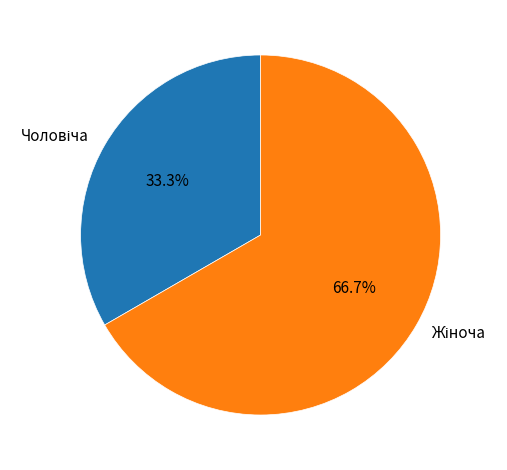

Is there any slice that represents more than half of the pie?

Yes